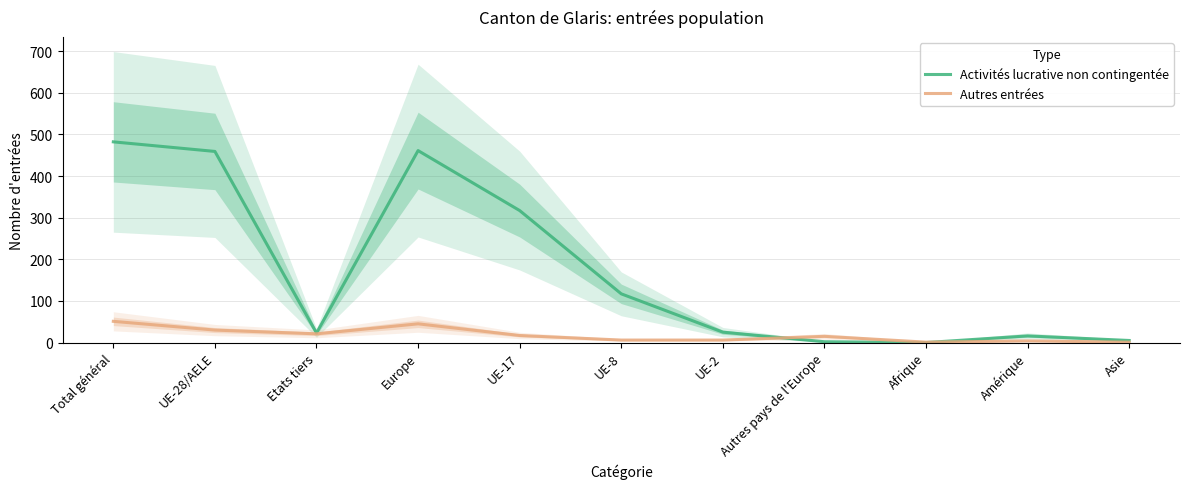

Reading left to right, list all the values displayed in this chart.

Activités lucrative non contingentée: 482	459	23	461	317	117	25	2	0	16	5
Autres entrées: 51	30	21	45	17	6	6	15	1	4	1